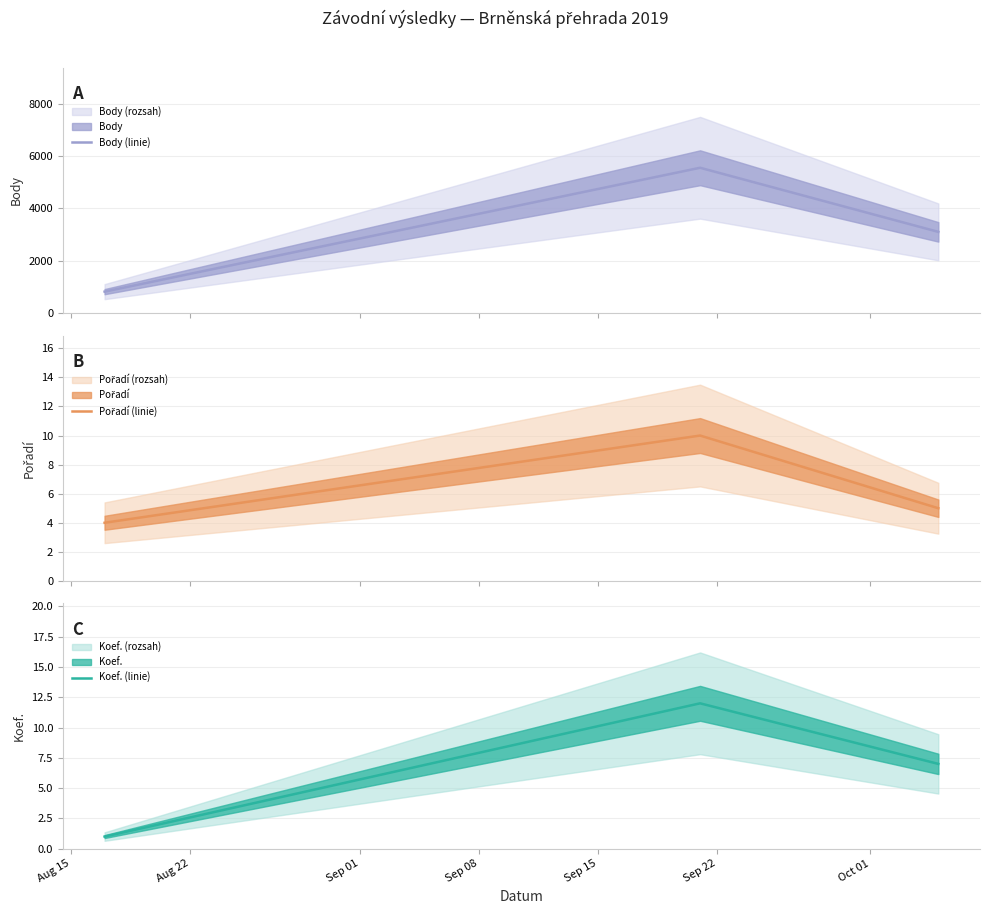

Count the Body (linie) values in the range 821 to 5553.

3